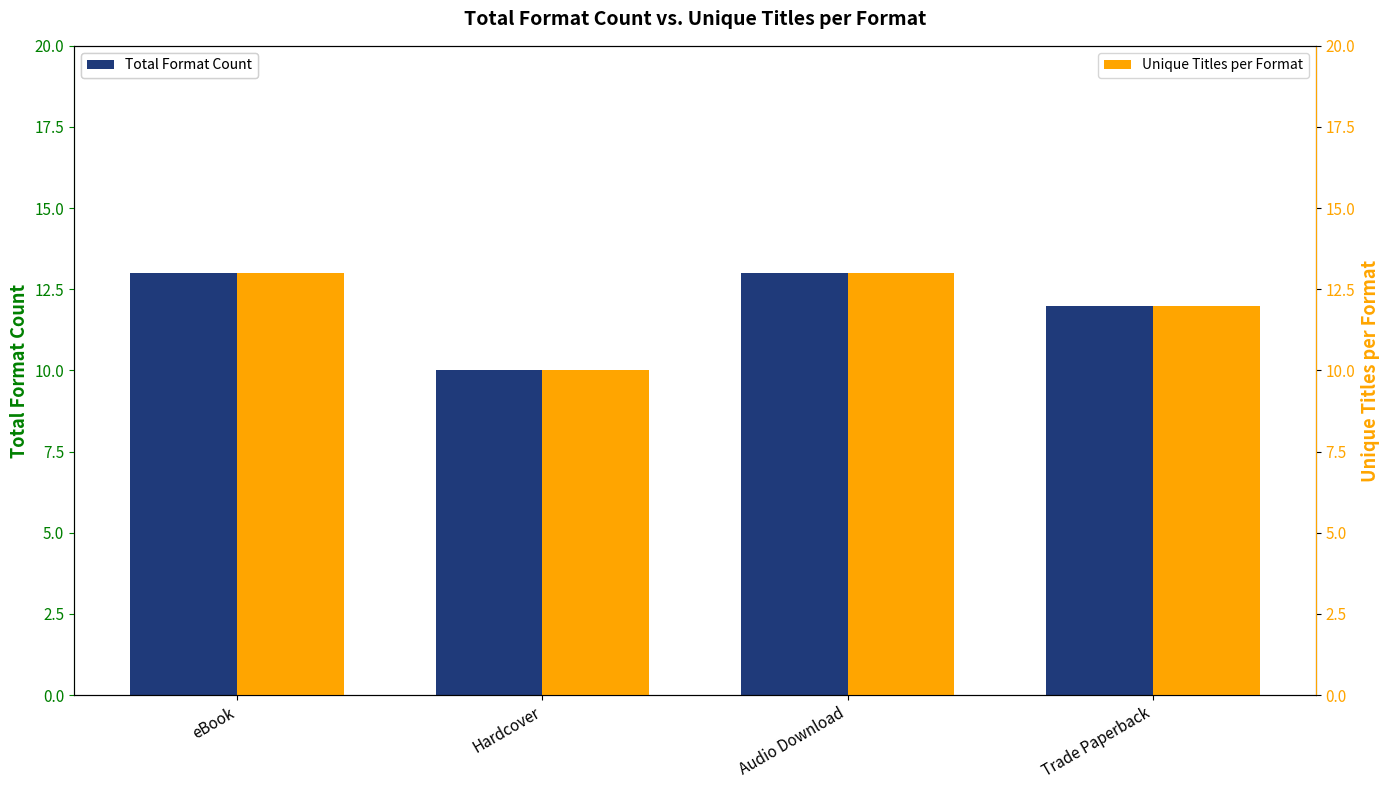

What is the minimum value for Total Format Count?

10